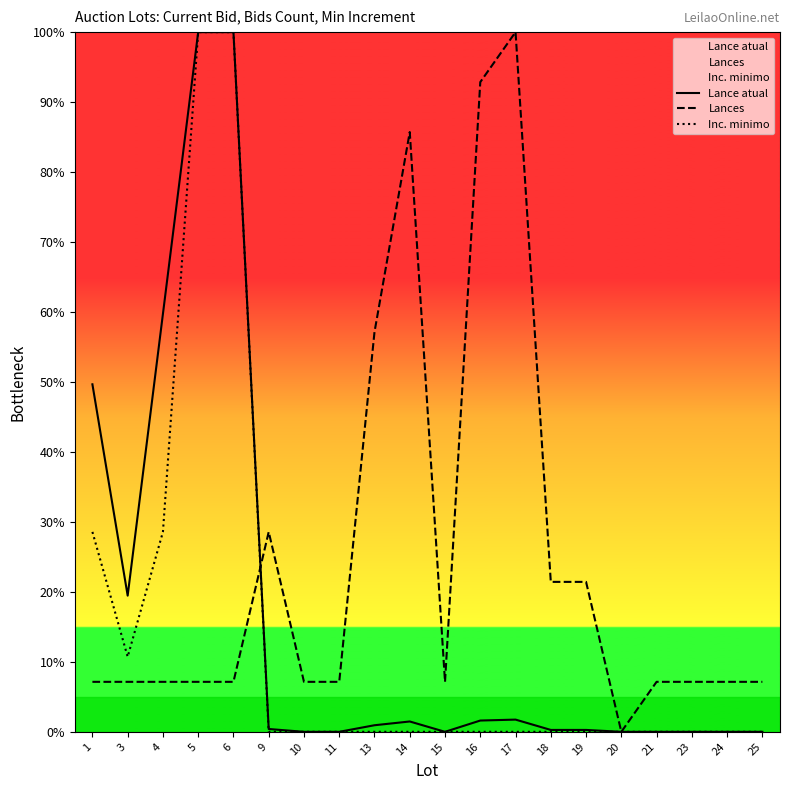

What is the sum of the Lances values at 6 and 21?

14.3